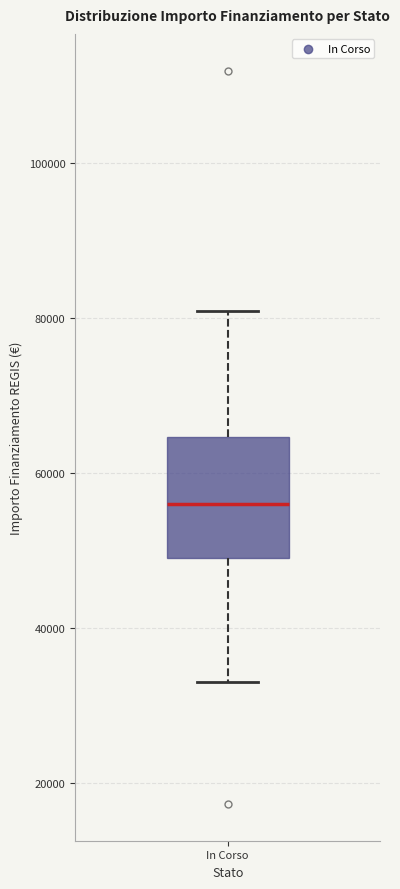

Read this box plot against the y-axis: the position of the median line, the range covered by the box, and the ends of both whiskers. The values are not printed on the chart, so give them approximately, as read against the axis.

median 56000, box 50000 to 64000, whiskers 32000 to 80000